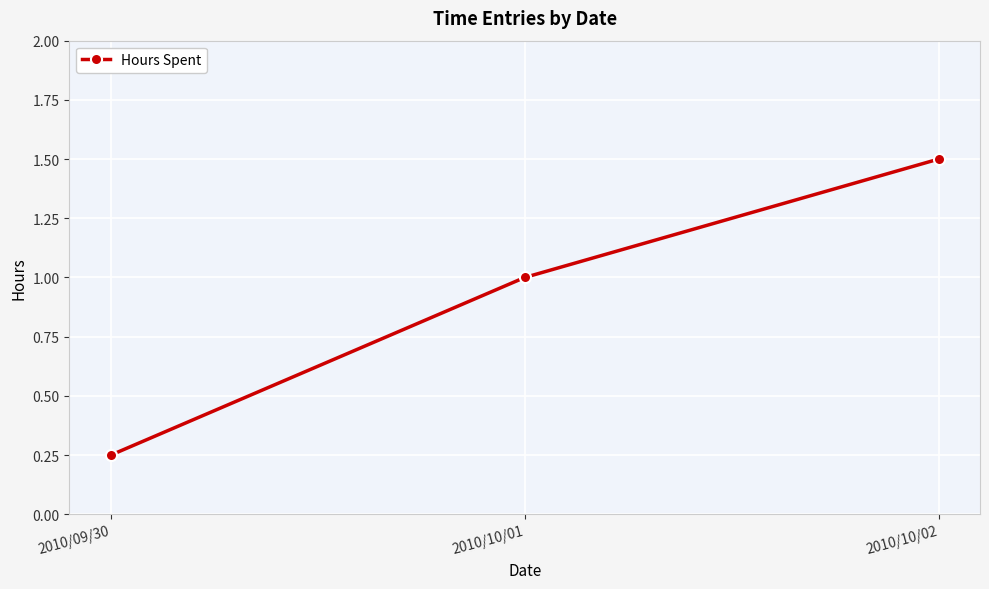

Is it true that the value at 2010/09/30 is 0.4?

False